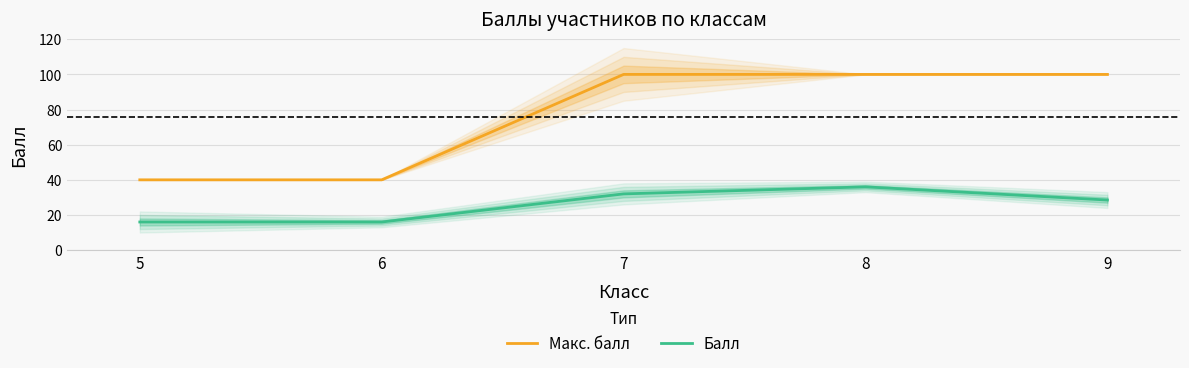

At which label is Балл closest to 26?

9